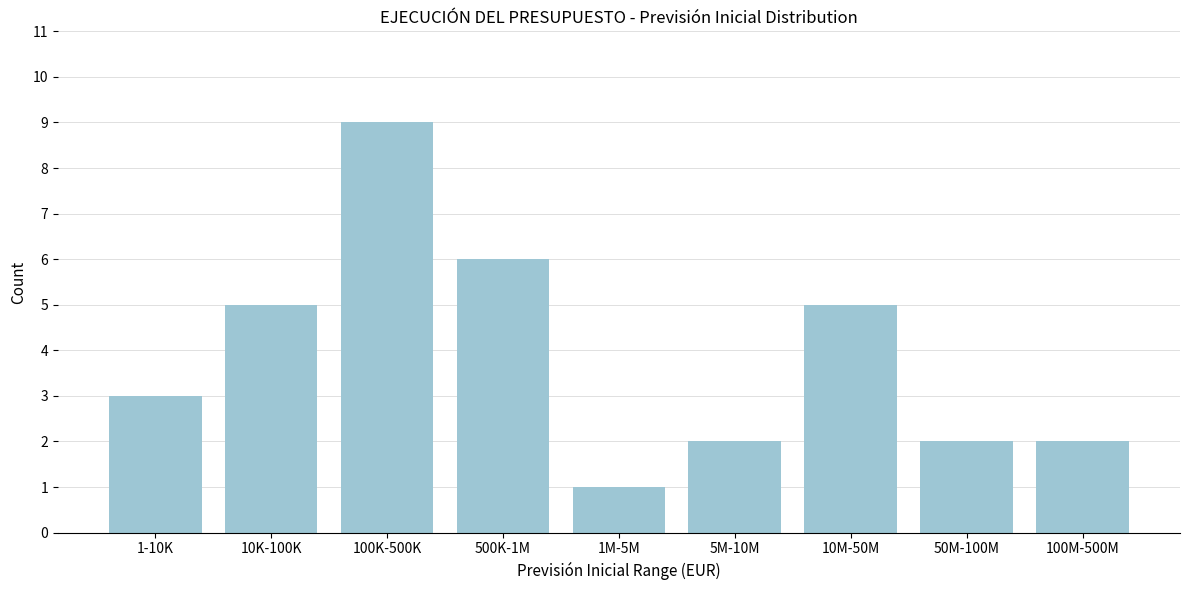

Reading right to left, transcribe all the data shown in this chart.

100M-500M=2	50M-100M=2	10M-50M=5	5M-10M=2	1M-5M=1	500K-1M=6	100K-500K=9	10K-100K=5	1-10K=3